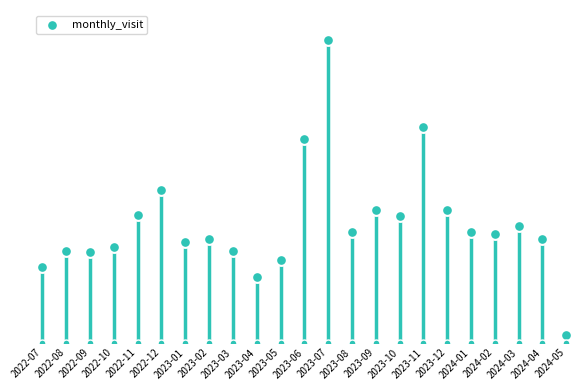

What is the change in value from 2022-08 to 2023-04?

-18